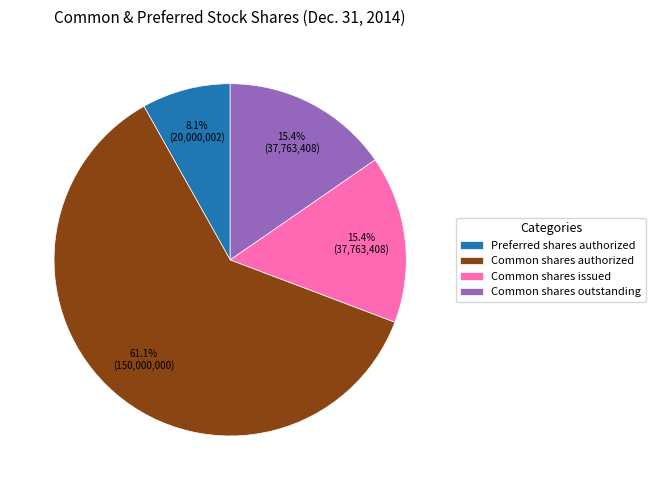

What is the ratio of the value at Common shares authorized to the value at Common shares outstanding?

4.0